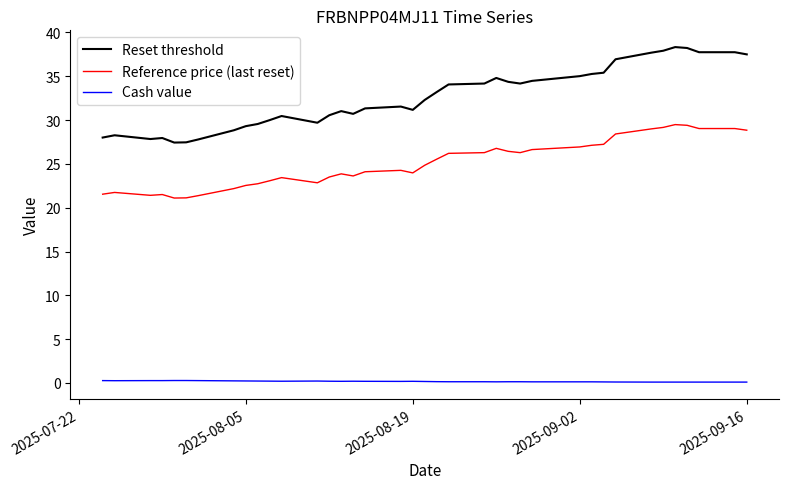

True or false: Reference price (last reset) and Reset threshold cross at least once.

False